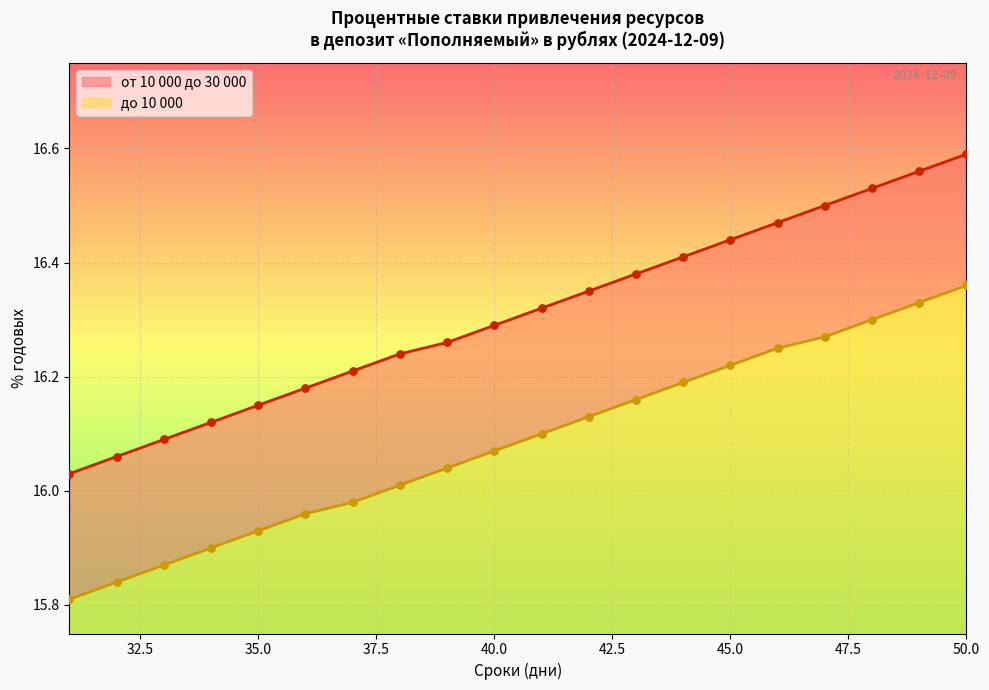

Is the value of от 10 000 до 30 000 at 40 greater than the value of до 10 000 at 49?

No